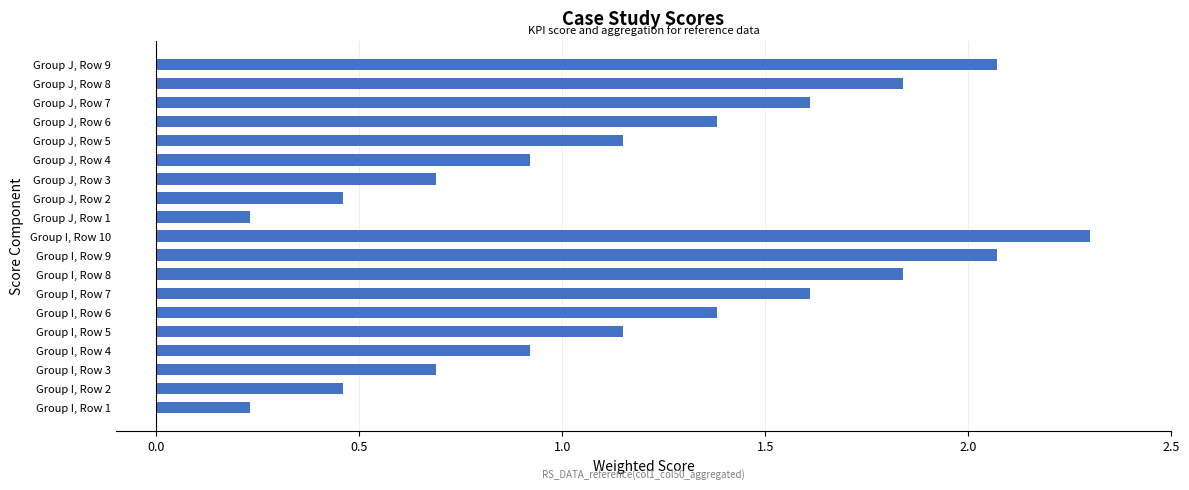

The value at Group I, Row 3 is 0.2. True or false?

False